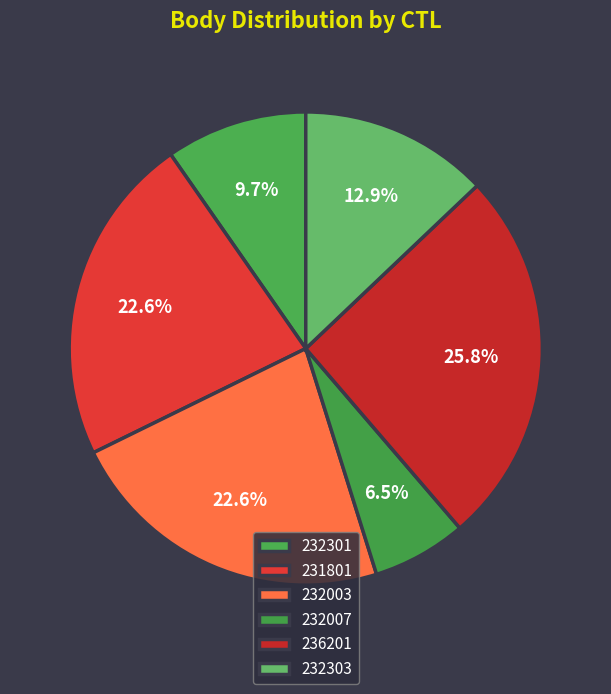

How many slices are in this pie chart?

6